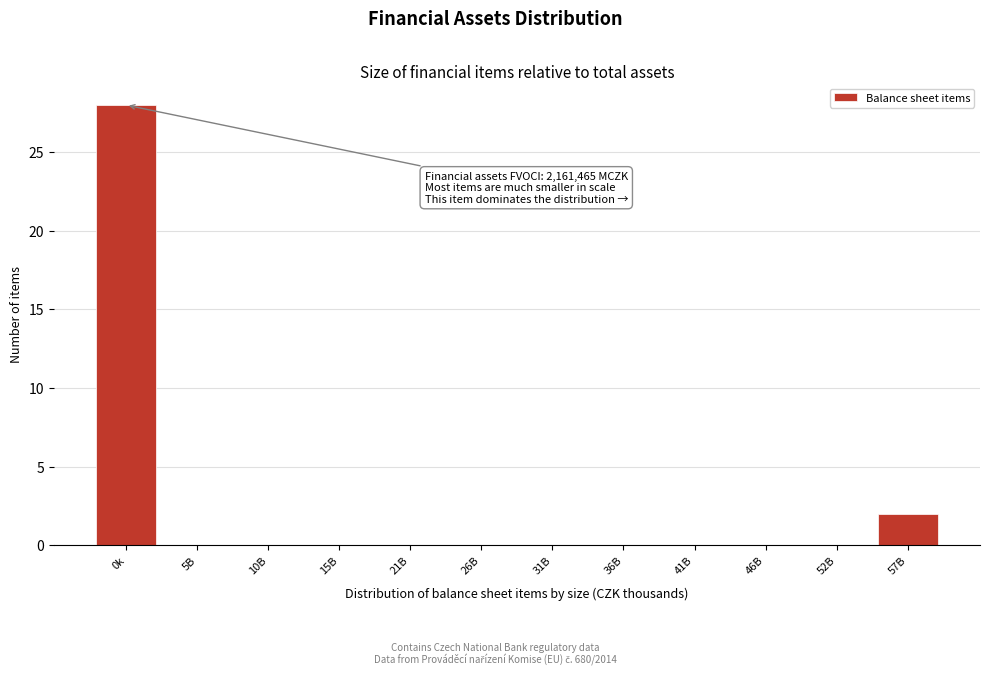

Reading left to right, transcribe all the data shown in this chart.

0k=28	5B=0	10B=0	15B=0	21B=0	26B=0	31B=0	36B=0	41B=0	46B=0	52B=0	57B=2